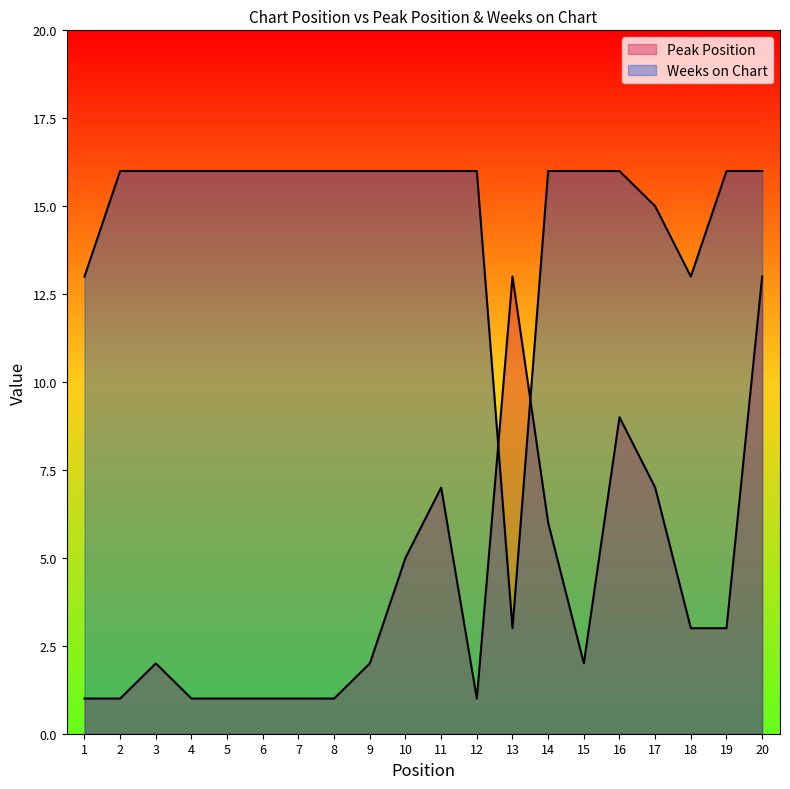

Reading left to right, transcribe all the data shown in this chart.

Peak Position: 1	1	2	1	1	1	1	1	2	5	7	1	13	6	2	9	7	3	3	13
Weeks on Chart: 13	16	16	16	16	16	16	16	16	16	16	16	3	16	16	16	15	13	16	16